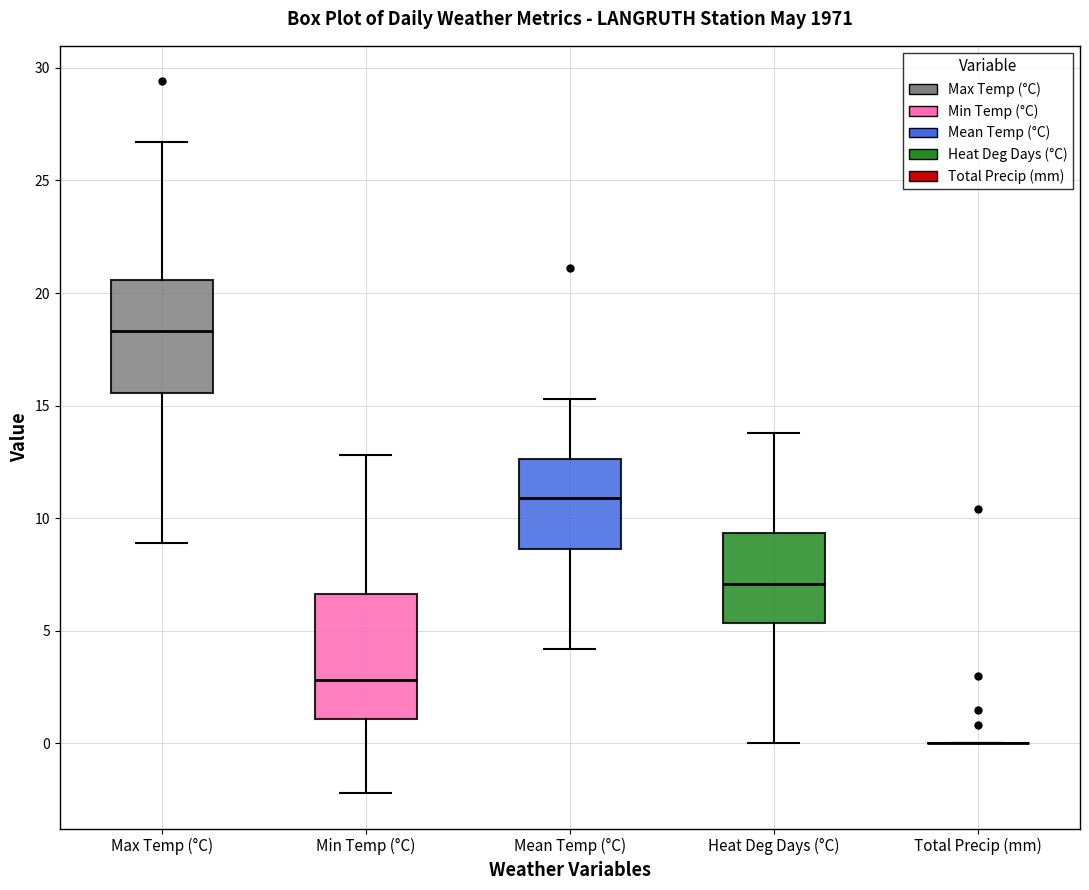

Reading left to right, transcribe this box plot: for each box, give where its median line is, the range the box spans, and where its two whiskers end, as read against the y-axis. The values are not printed on the chart, so give them approximately, as read against the axis.

Max Temp (°C): median 18.5, box 15.5 to 20.5, whiskers 9.0 to 26.5
Min Temp (°C): median 3.0, box 1.0 to 6.5, whiskers -2.0 to 13.0
Mean Temp (°C): median 11.0, box 8.5 to 12.5, whiskers 4.0 to 15.5
Heat Deg Days (°C): median 7.0, box 5.5 to 9.5, whiskers 0.0 to 14.0
Total Precip (mm): box collapsed to a line at 0.0, whiskers 0.0 to 0.0